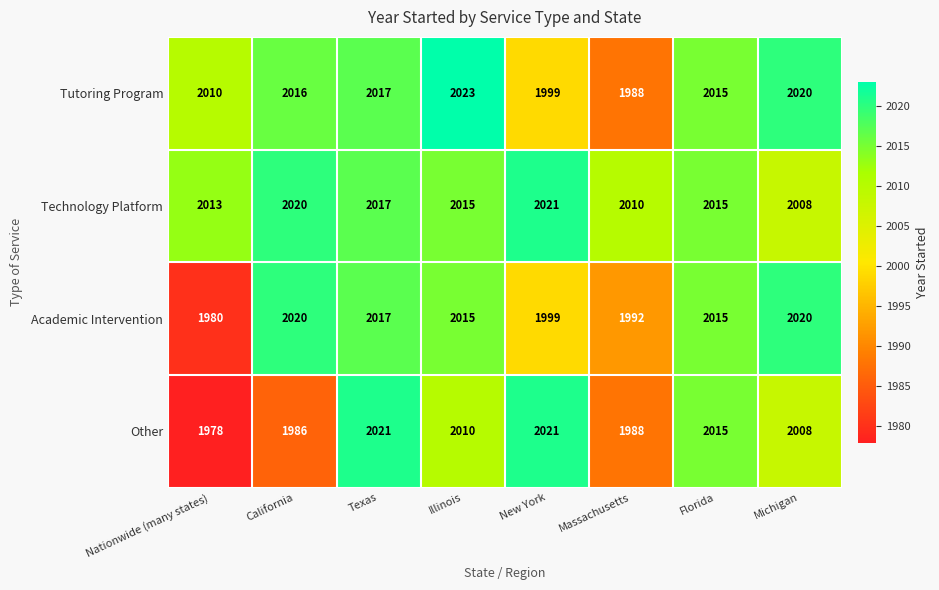

Rank the categories by Tutoring Program value from lowest to highest.

Massachusetts, New York, Nationwide (many states), Florida, California, Texas, Michigan, Illinois